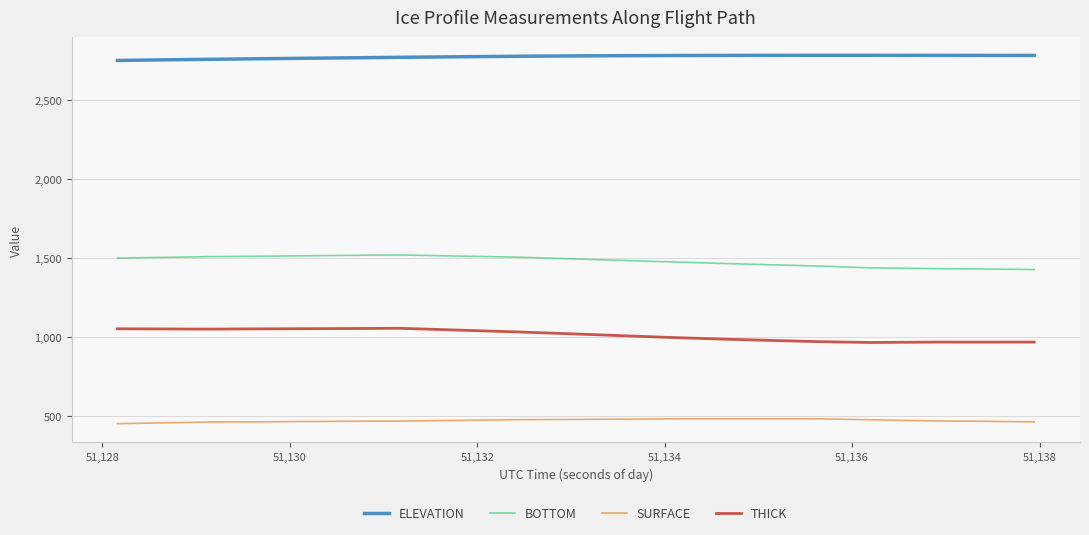

Which series has the largest total across all categories?

ELEVATION